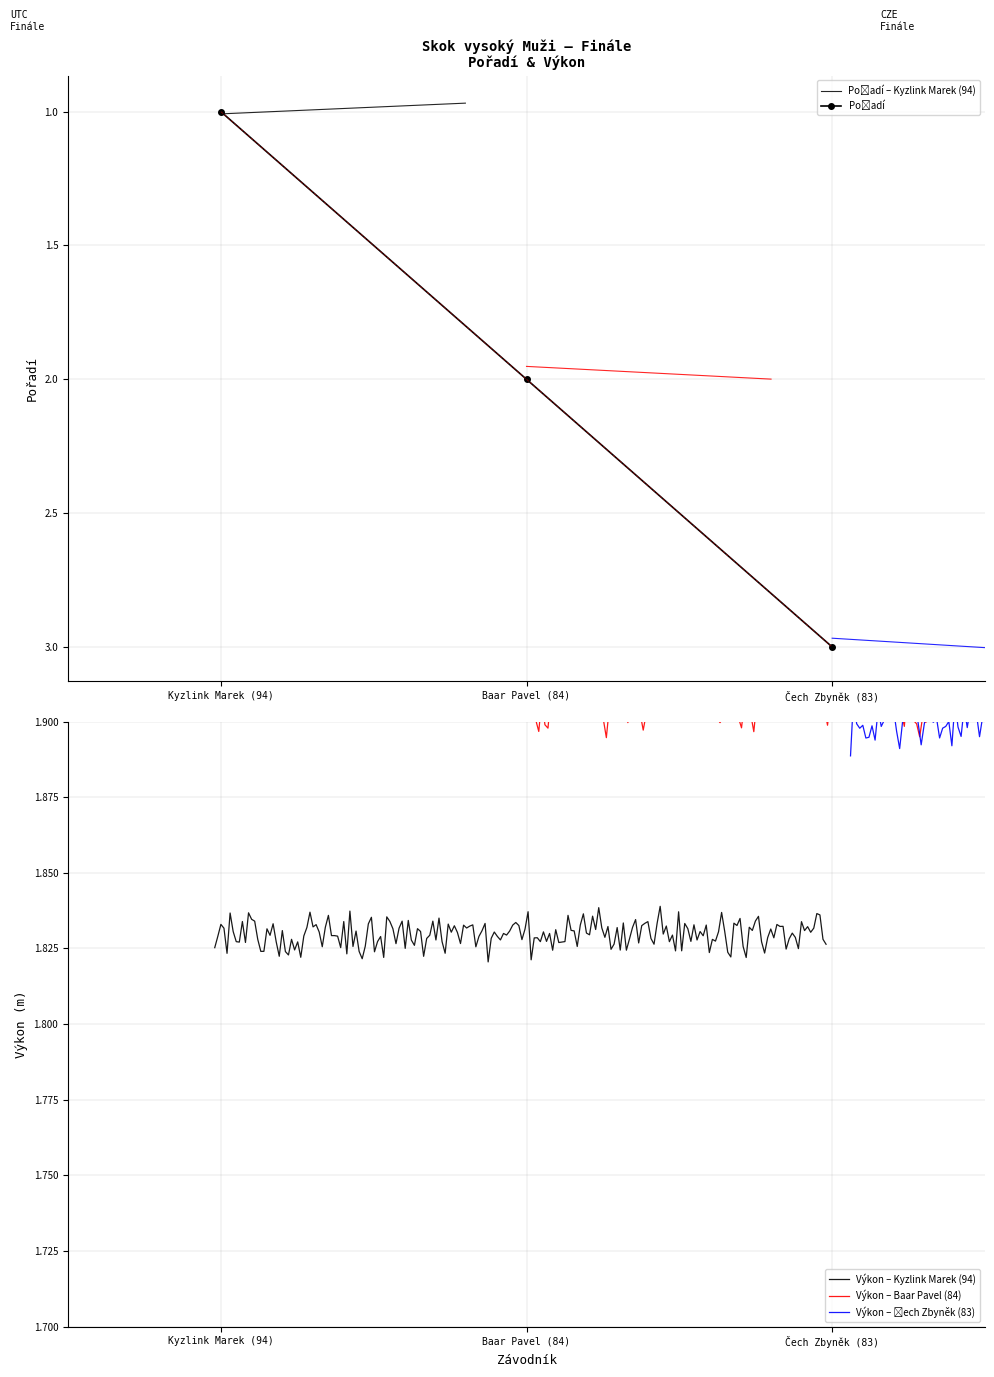

What is the difference between the maximum and minimum values?

2